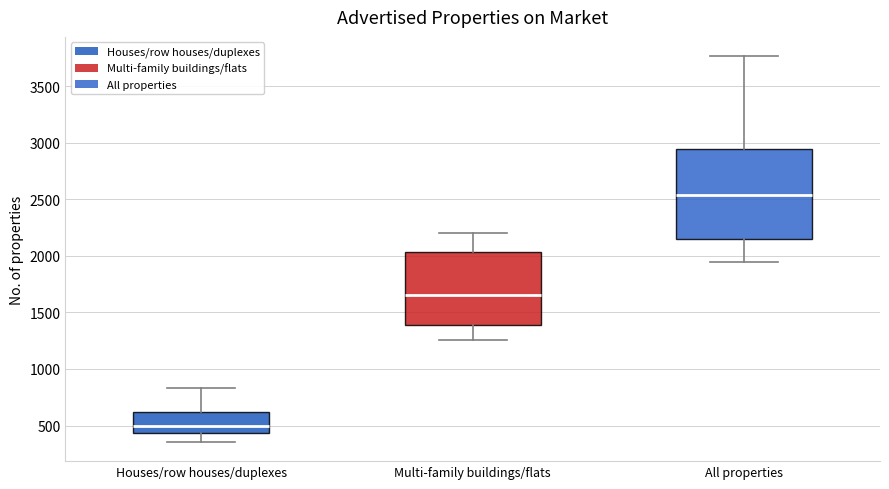

Which box has the lowest median line?

Houses/row houses/duplexes